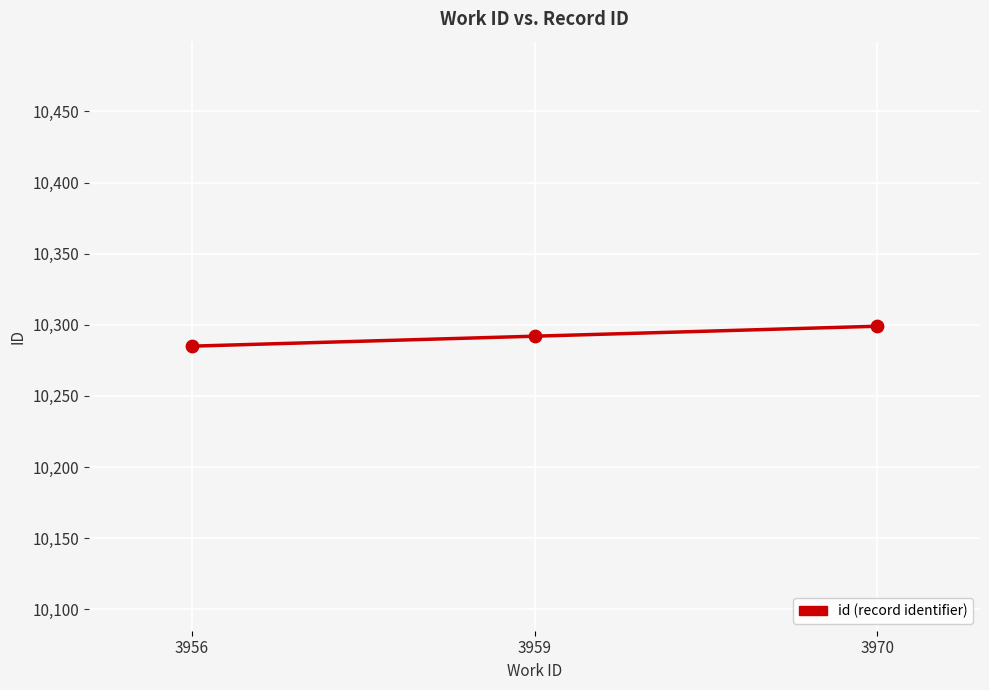

Between 3959 and 3956, which is larger?

3959